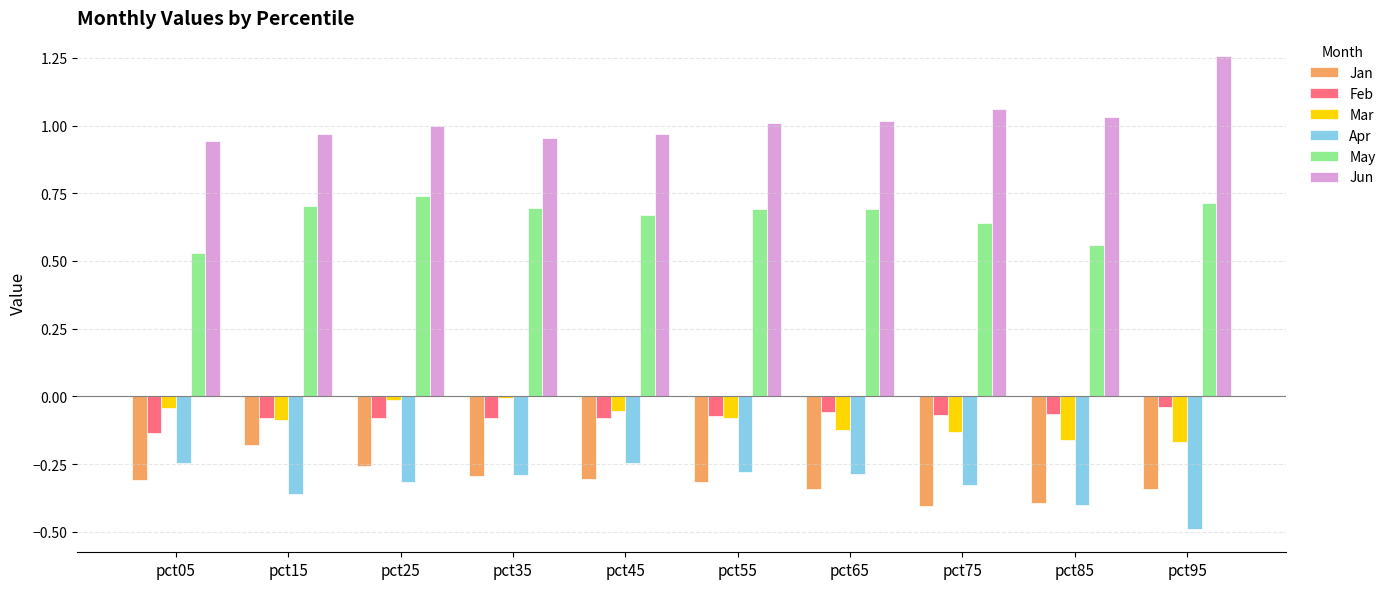

Which category has the highest value in the Jan series?

pct15